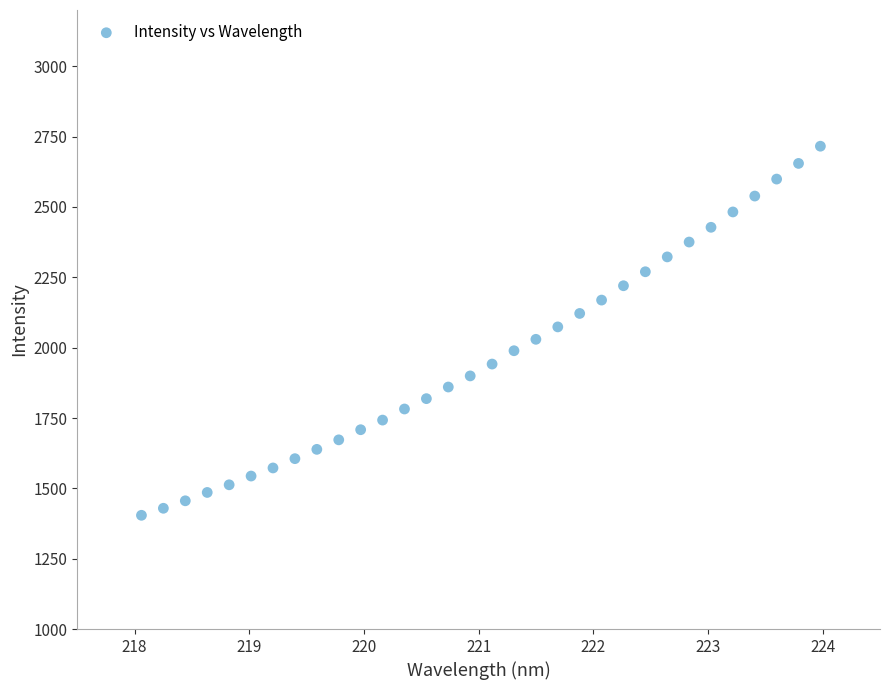

What is the range of Y values (max minus min)?

1311.7